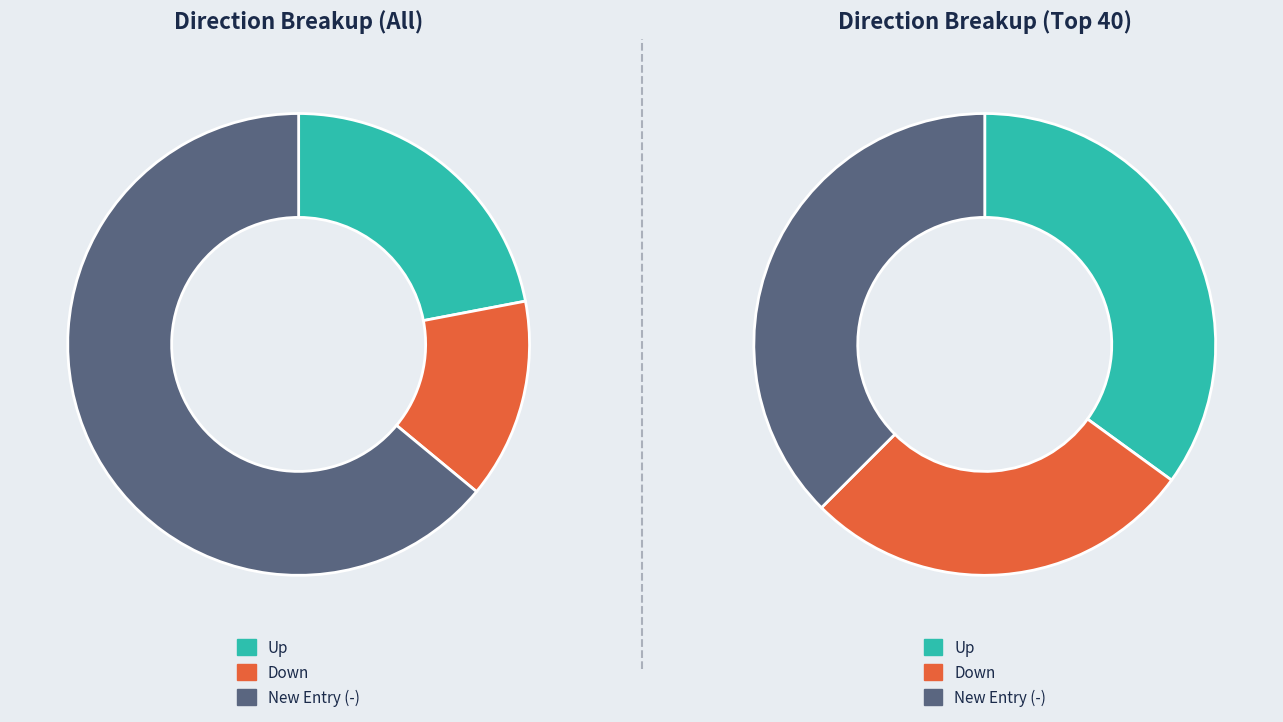

How many slices are in this pie chart?

3